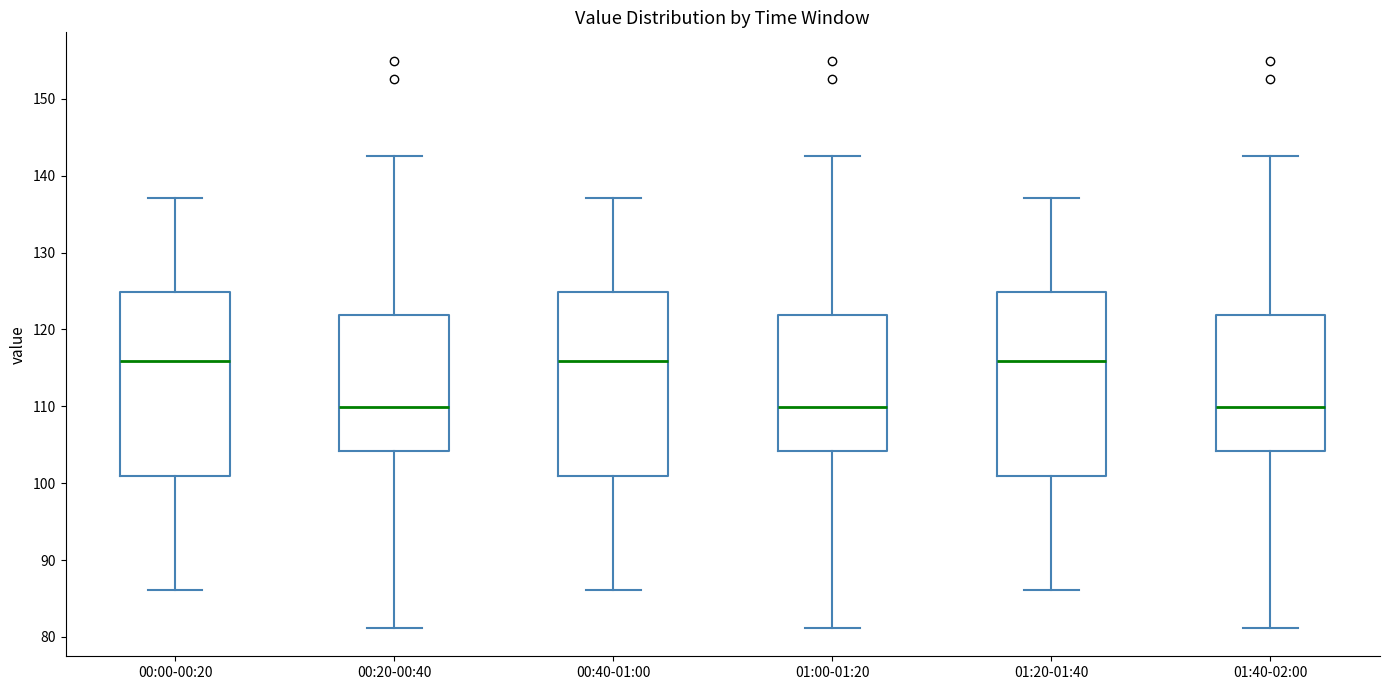

Reading left to right, read every box against the y-axis: the position of its median line, the range the box covers, and the ends of its whiskers. The values are not printed on the chart, so give them approximately, as read against the axis.

00:00-00:20: median 116, box 101 to 125, whiskers 86 to 137
00:20-00:40: median 110, box 104 to 122, whiskers 81 to 143
00:40-01:00: median 116, box 101 to 125, whiskers 86 to 137
01:00-01:20: median 110, box 104 to 122, whiskers 81 to 143
01:20-01:40: median 116, box 101 to 125, whiskers 86 to 137
01:40-02:00: median 110, box 104 to 122, whiskers 81 to 143